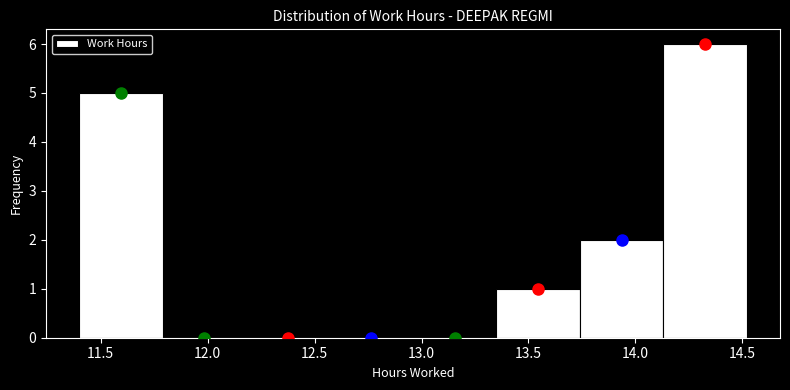

Over which range of the x-axis is the bar tallest?

14.13 to 14.52